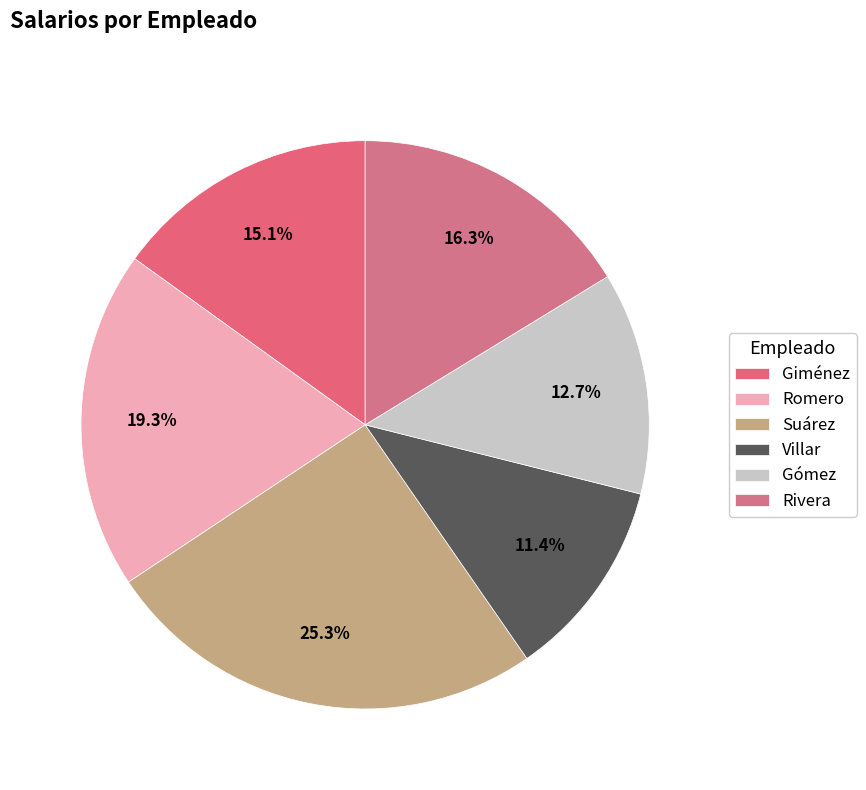

How many segments does this pie chart have?

6